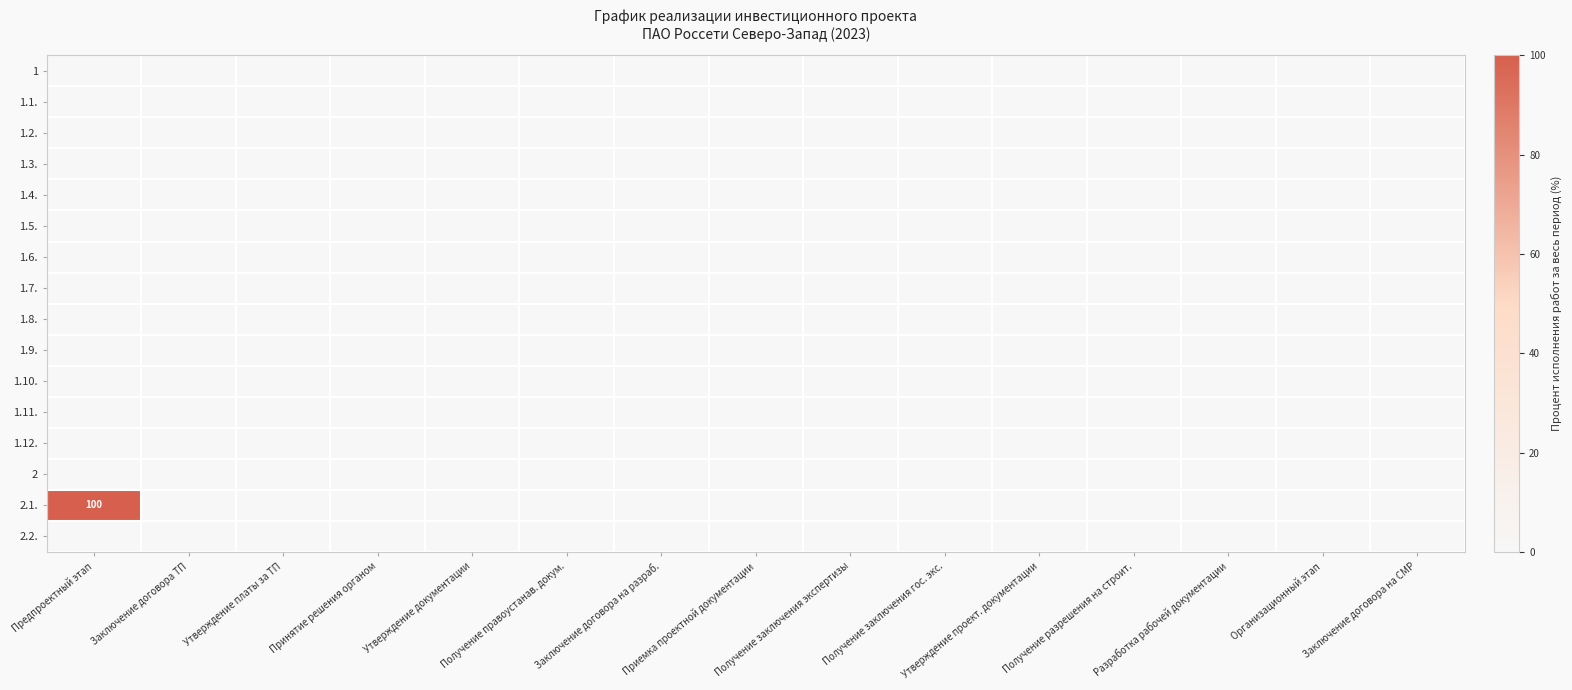

How many data points does each series have?

15